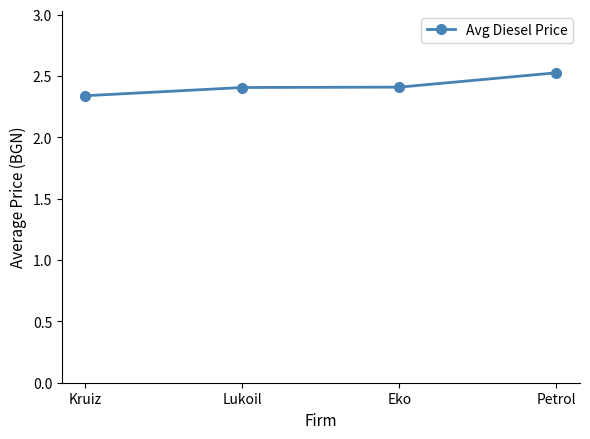

How many values are between 2 and 3?

4